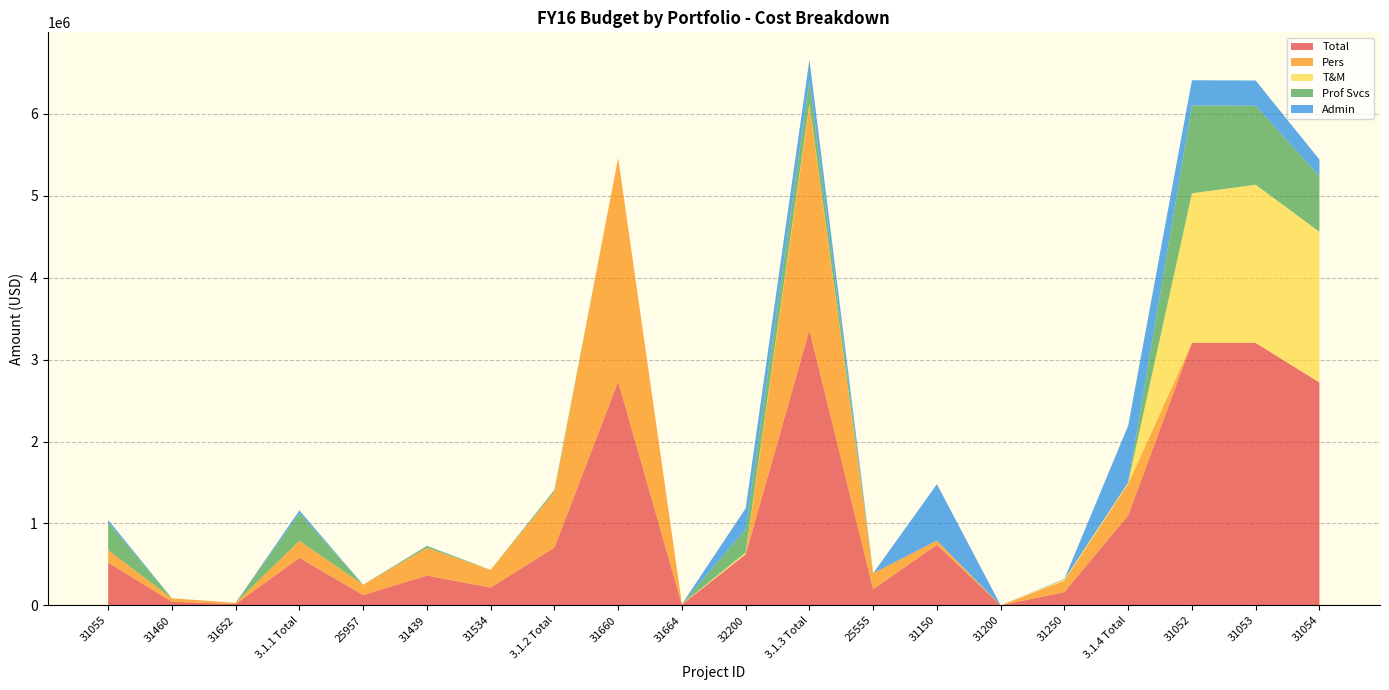

How many lines are shown in the chart?

5